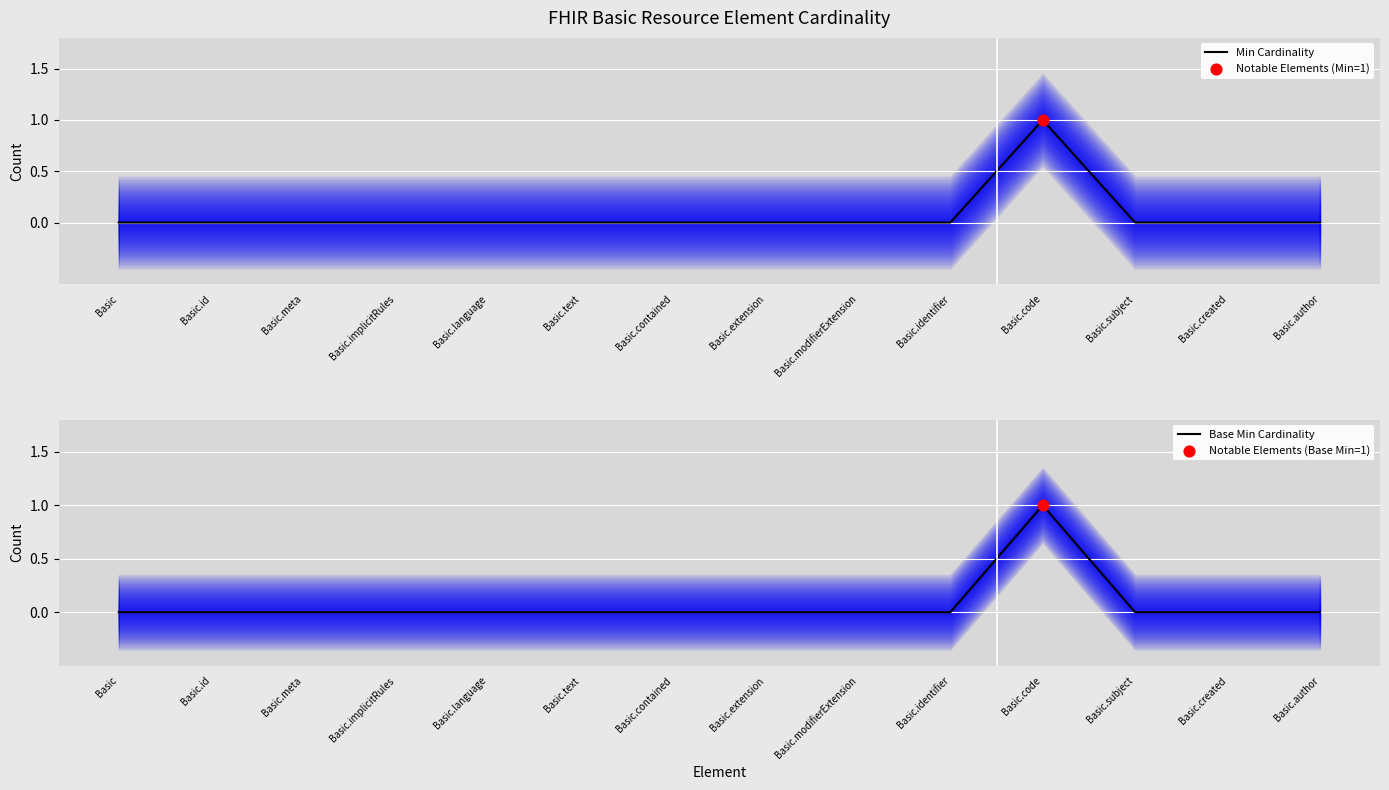

At how many categories does at least one series exceed 0?

1